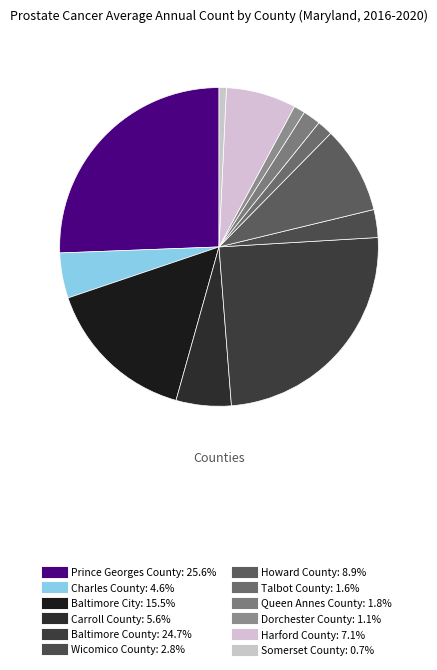

Combined, do Charles County and Harford County account for over 50%?

No